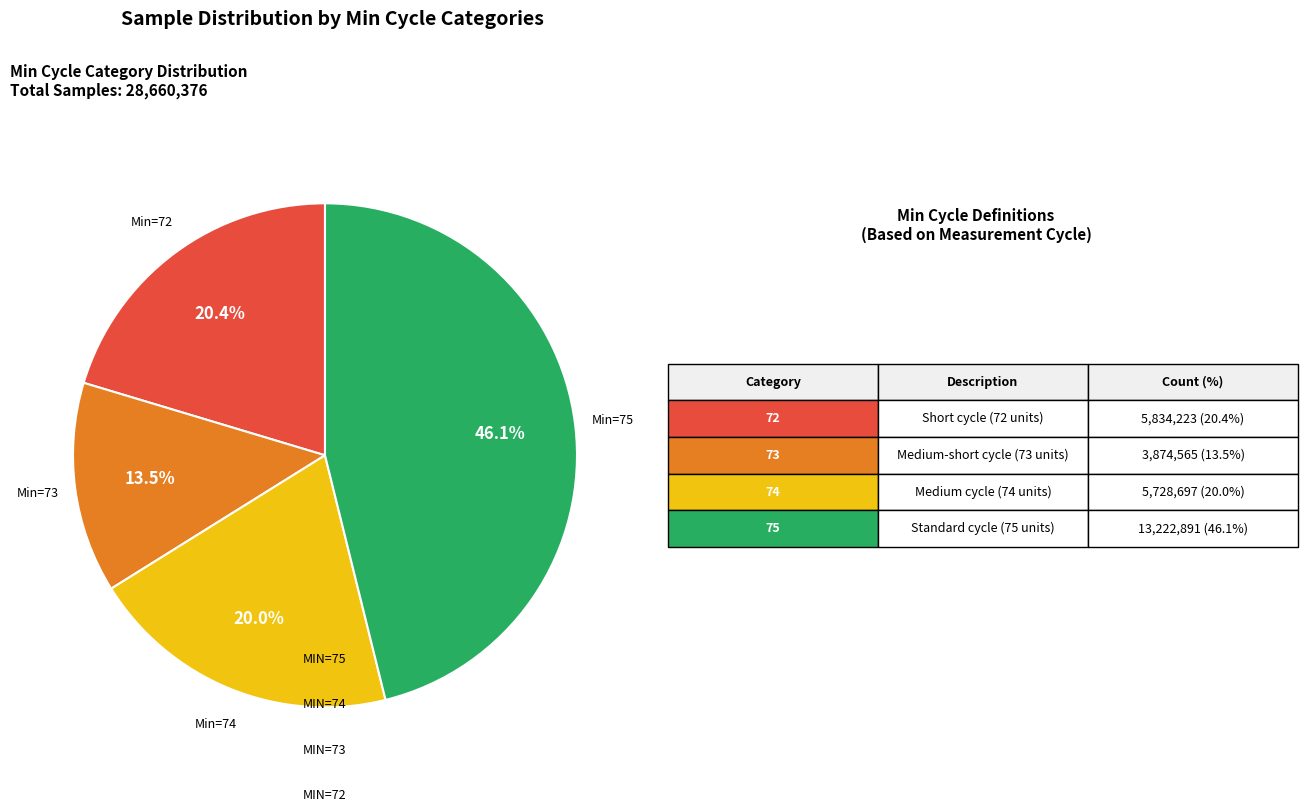

Is there a majority slice in this chart?

No